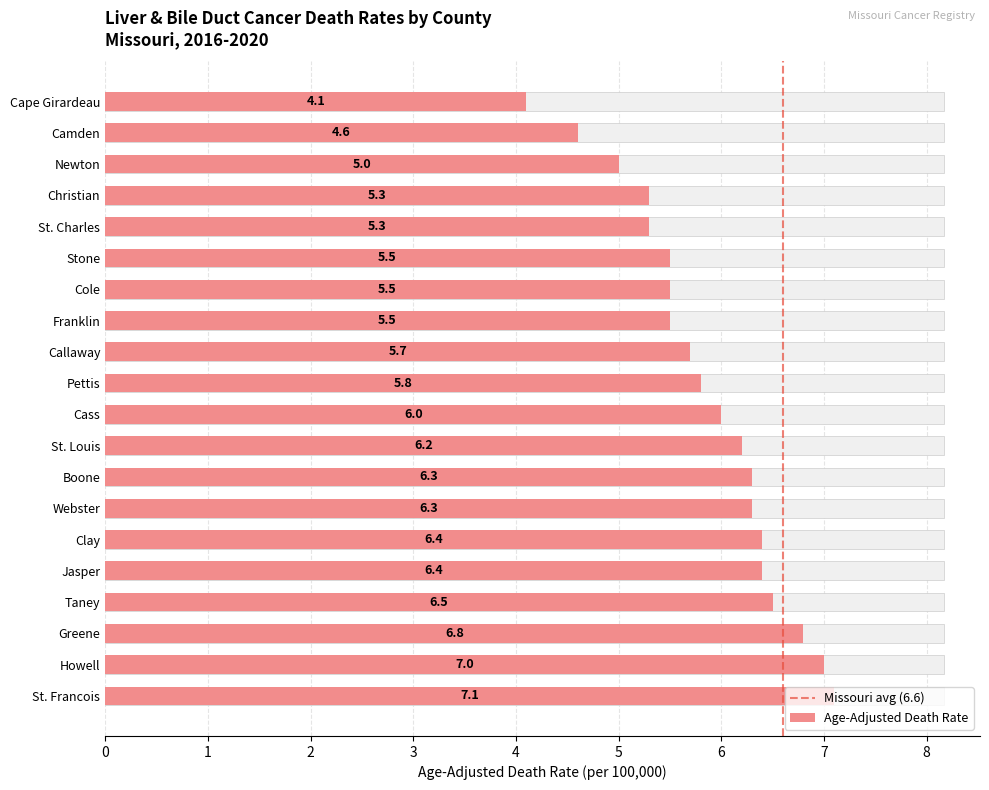

What is the difference between the maximum and minimum values?

3.0